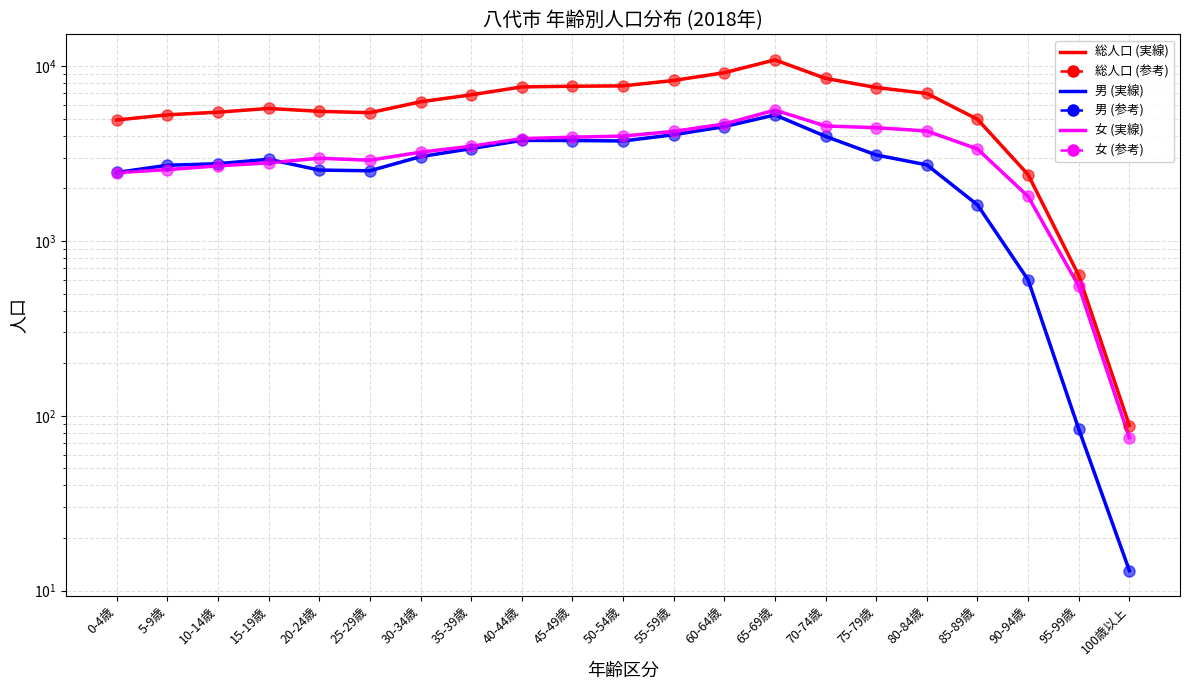

What is the sum of the 総人口 (参考) values at 90-94歳 and 30-34歳?

8668